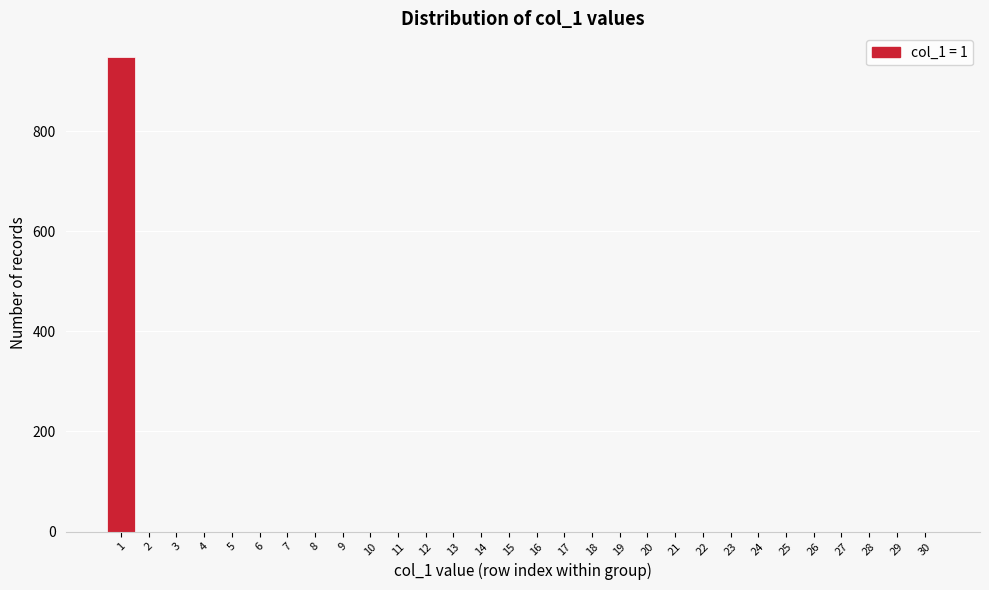

What is the height of the bar covering 0.5 to 1.5 on the x-axis? The values are not printed on the chart, so give them approximately, as read against the axis.

940